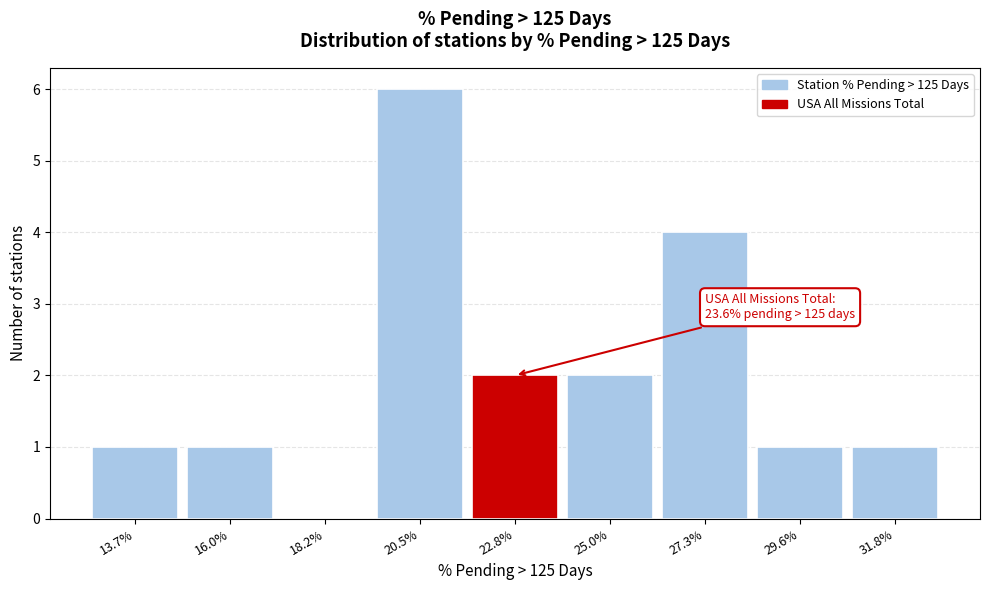

Reading left to right, list all the values displayed in this chart.

13.7%=1	16.0%=1	18.2%=0	20.5%=6	22.8%=2	25.0%=2	27.3%=4	29.6%=1	31.8%=1